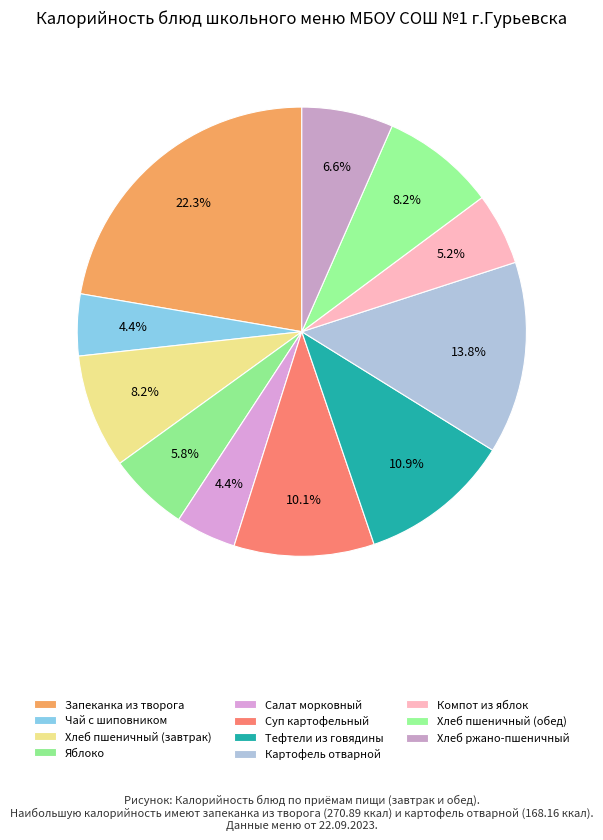

Is there a majority slice in this chart?

No